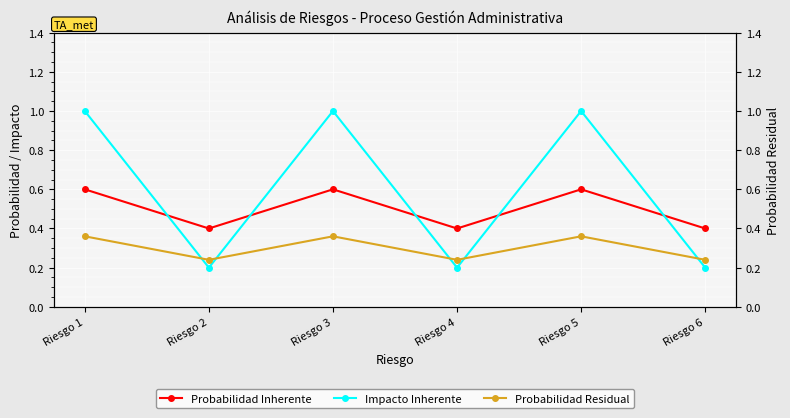

At which category is the sum across all series the highest?

Riesgo 1